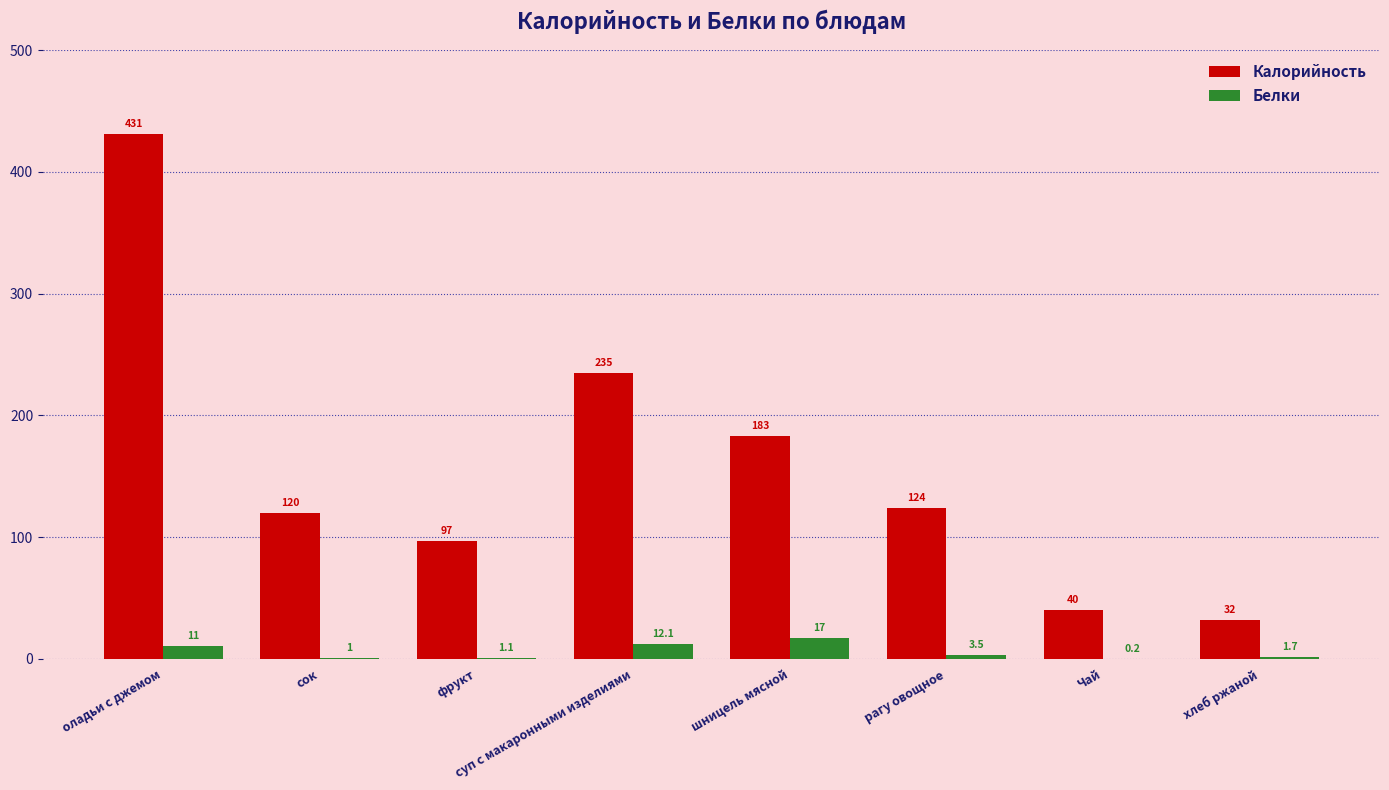

At which category is the sum across all series the highest?

оладьи с джемом